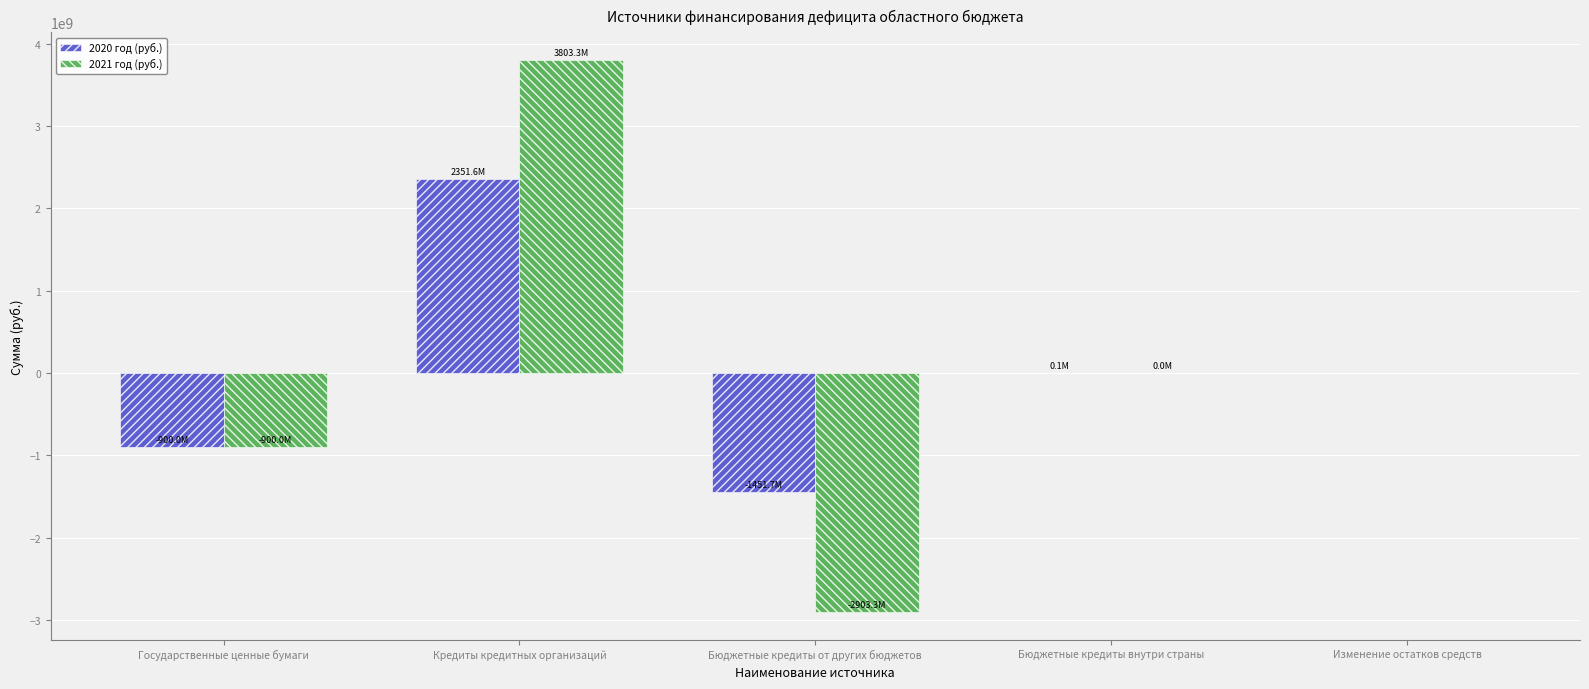

At which category does the chart reach its peak across all series?

Кредиты кредитных организаций